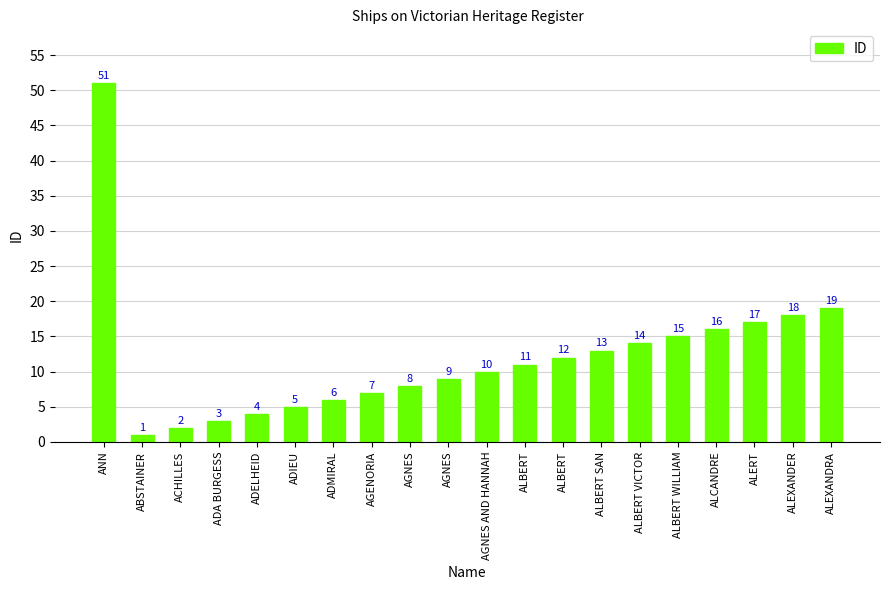

Does the chart contain any negative values?

No